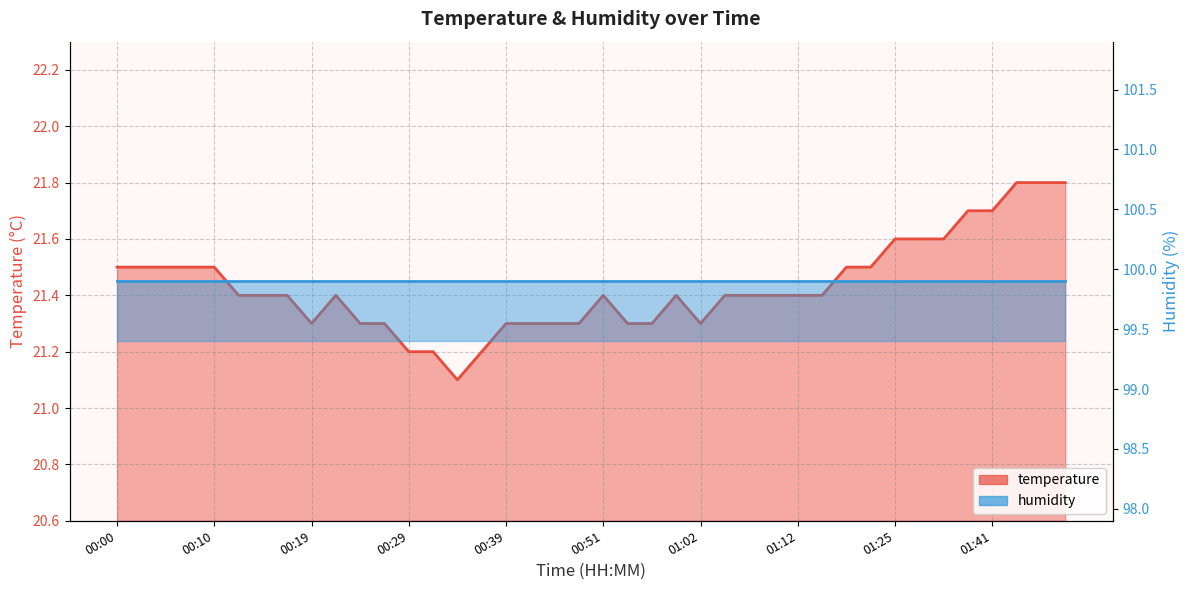

What is the difference between the maximum and minimum values?

0.7